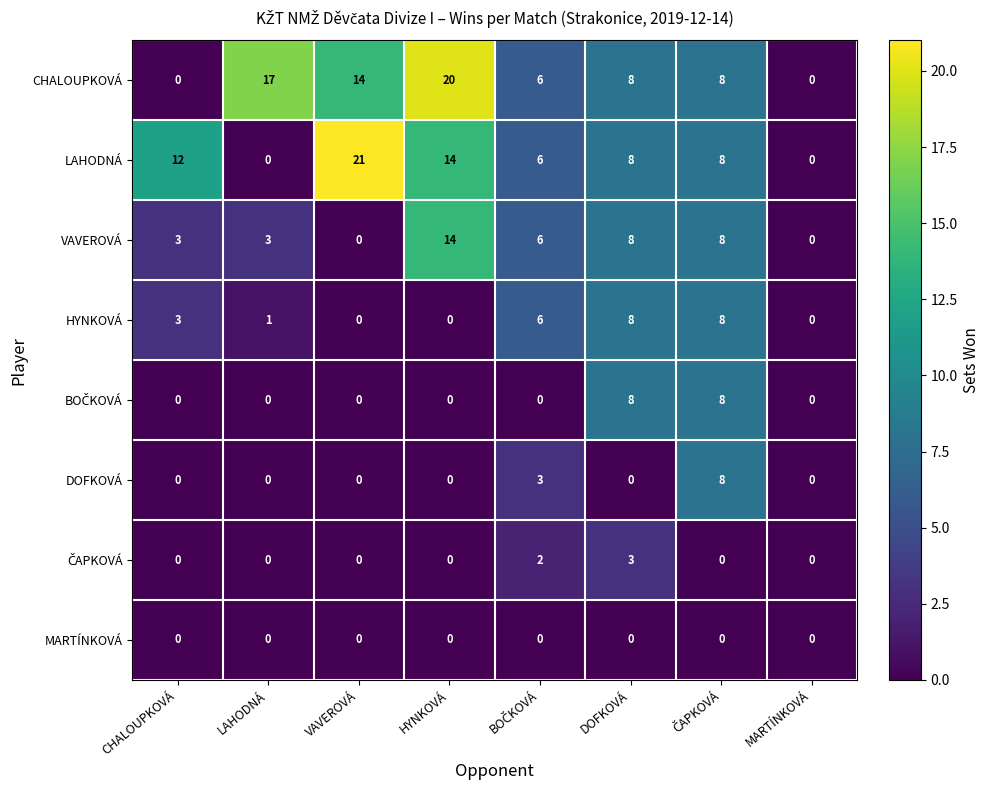

At how many categories does at least one series exceed 11?

4